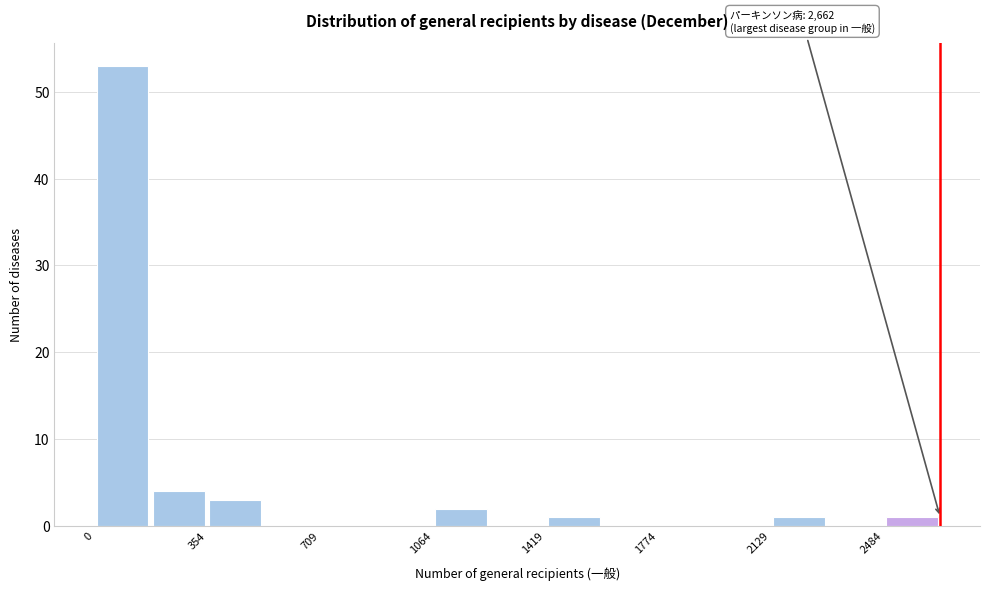

Read against the x-axis, roughly where is the centre of the tallest bar?

100